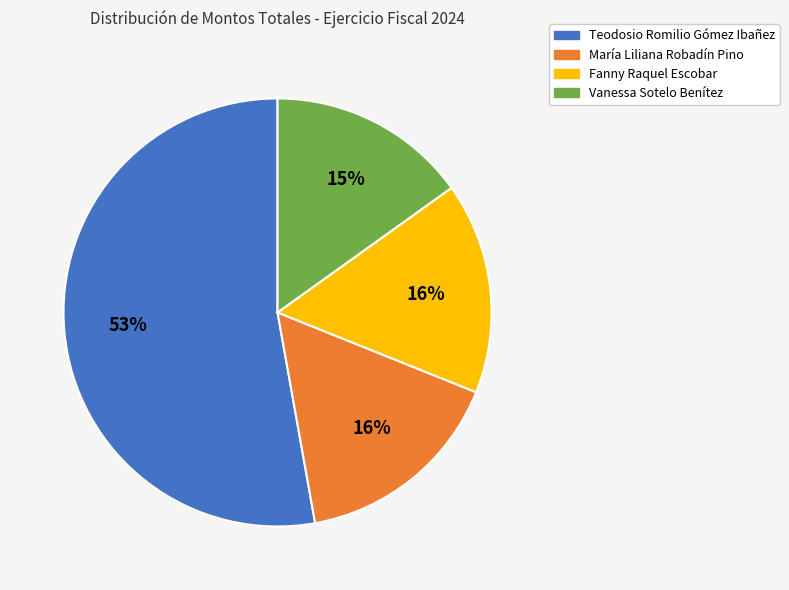

Is there a majority slice in this chart?

Yes